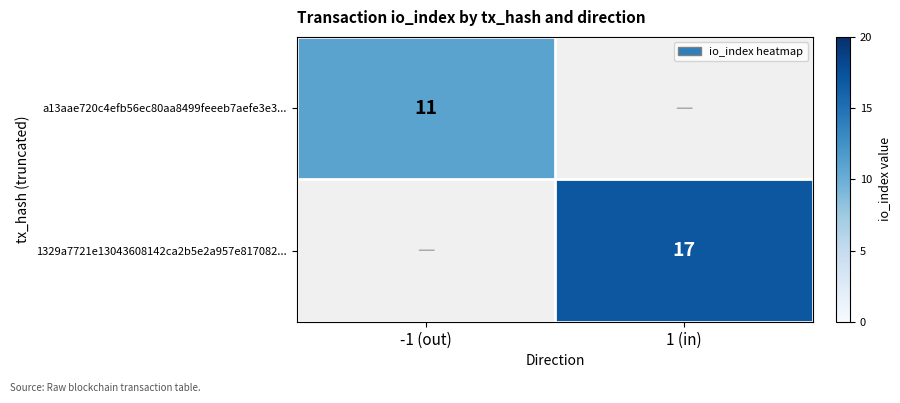

The value of 1329a7721e13043608142ca2b5e2a957e817082... at 1 (in) is 7. True or false?

False